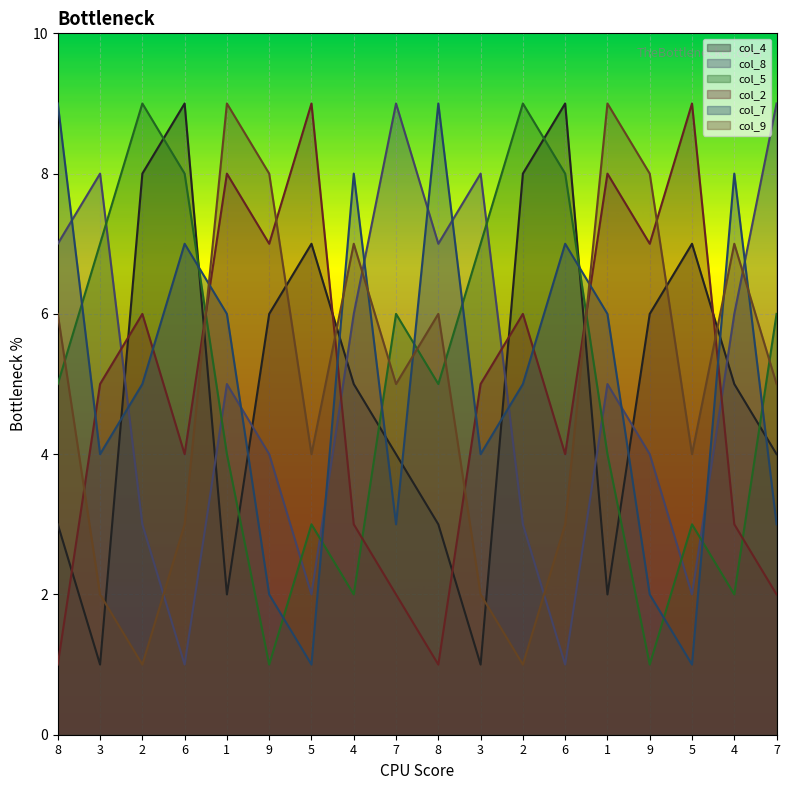

Rank the categories by col_4 value from lowest to highest.

3, 3, 1, 1, 8, 8, 7, 7, 4, 4, 9, 9, 5, 5, 2, 2, 6, 6